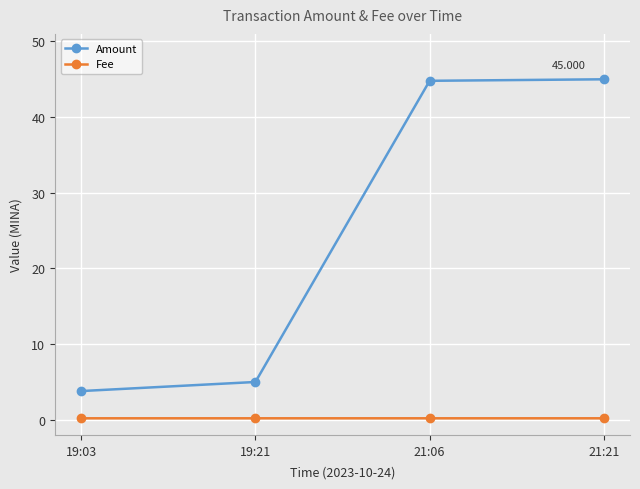

What is the total value across all series at 21:06?

45.0